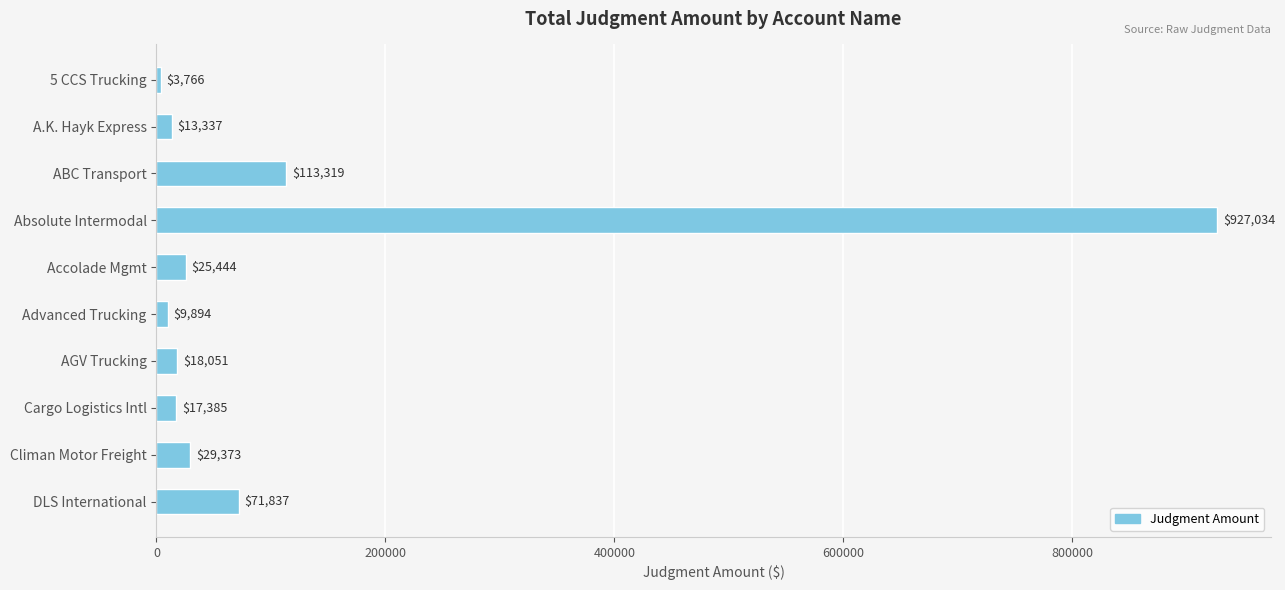

True or false: the data shows 29373.1 at Climan Motor Freight.

True